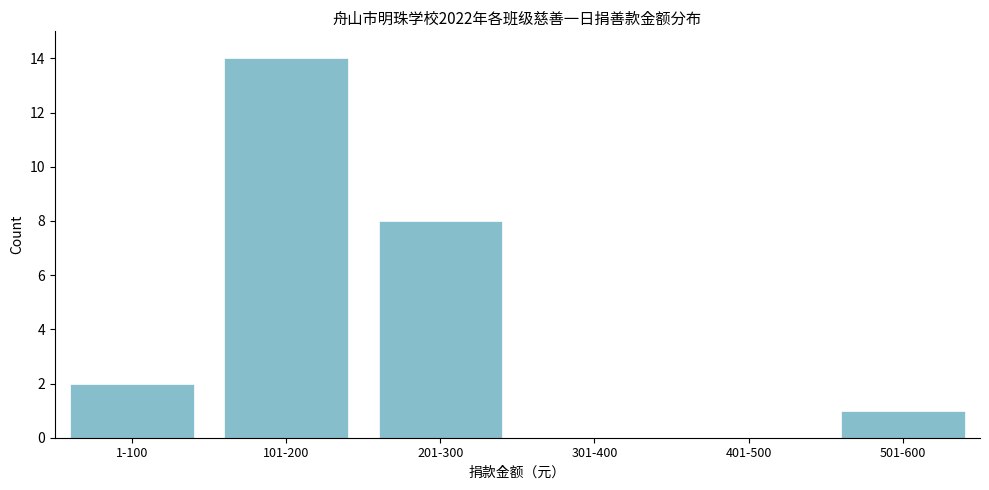

Reading left to right, what are all the values shown in this chart?

1-100=2	101-200=14	201-300=8	301-400=0	401-500=0	501-600=1